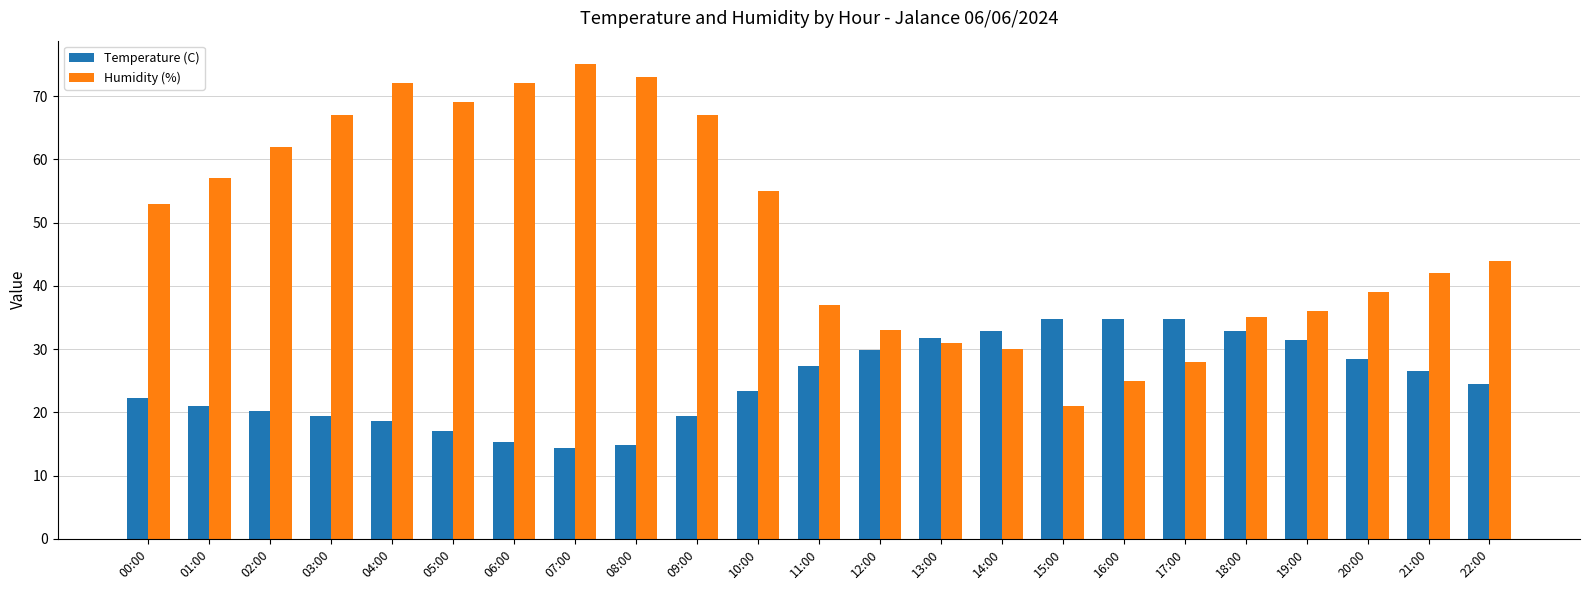

Rank the series by their average value, from highest to lowest.

Humidity (%), Temperature (C)